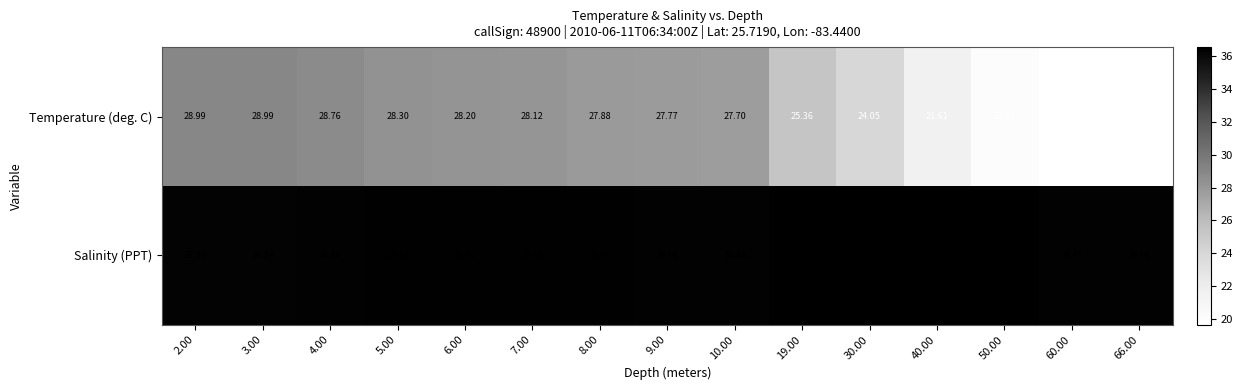

Is the value of Salinity (PPT) at 4.00 greater than the value of Temperature (deg. C) at 60.00?

Yes